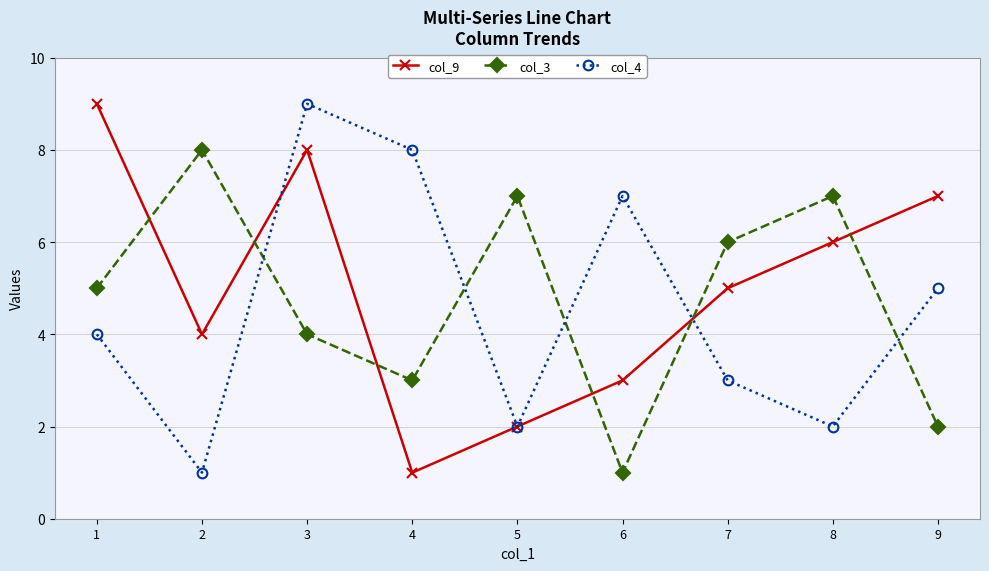

What is the difference between the col_3 values at 6 and 2?

7